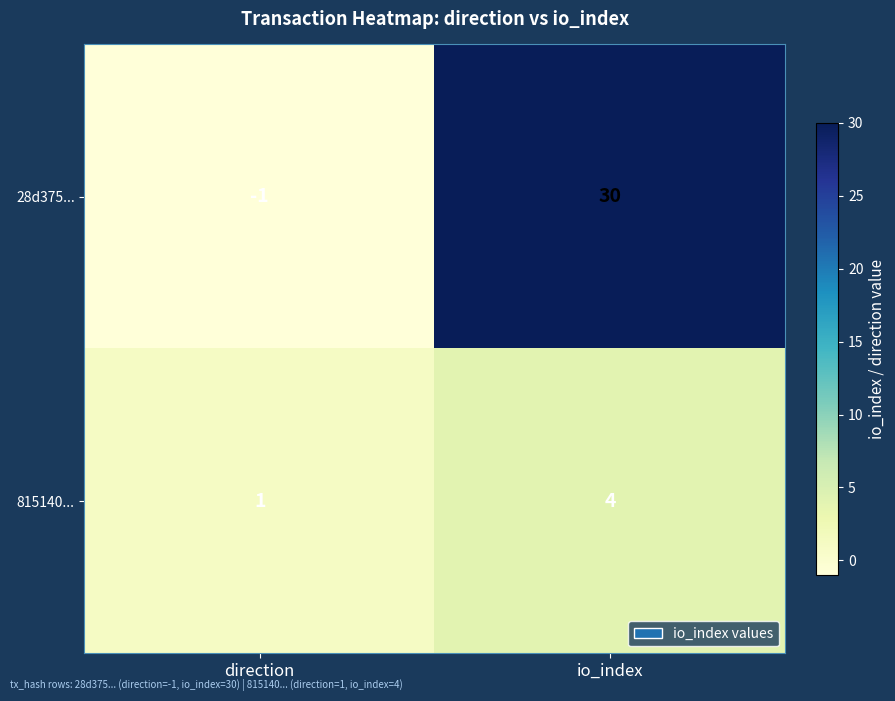

Rank the series by their average value, from lowest to highest.

815140..., 28d375...